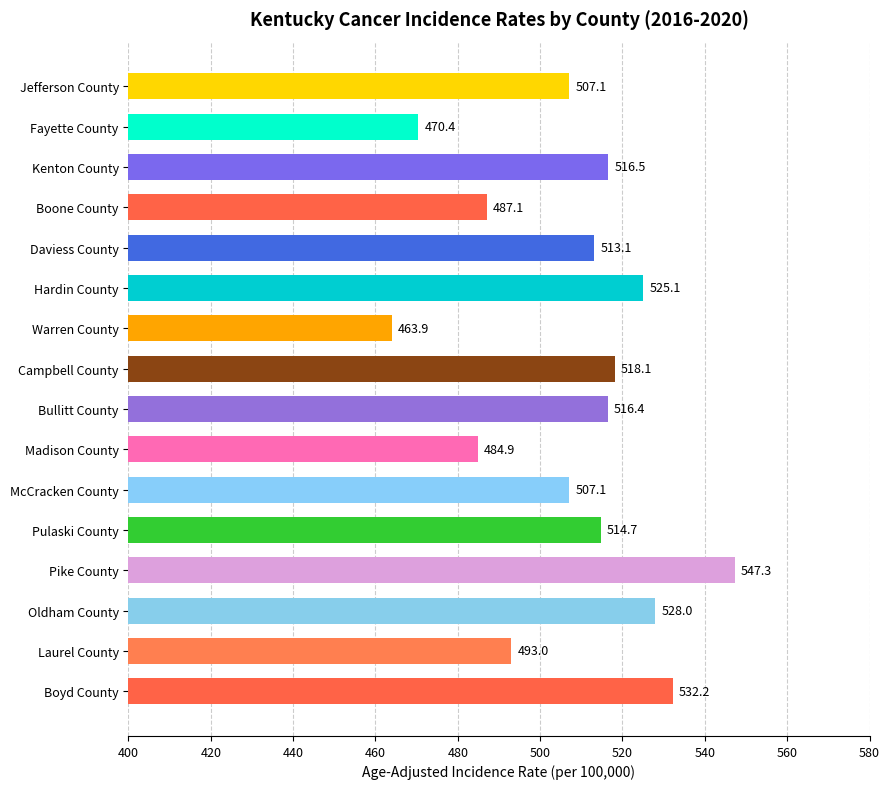

Count the number of categories in the chart.

16